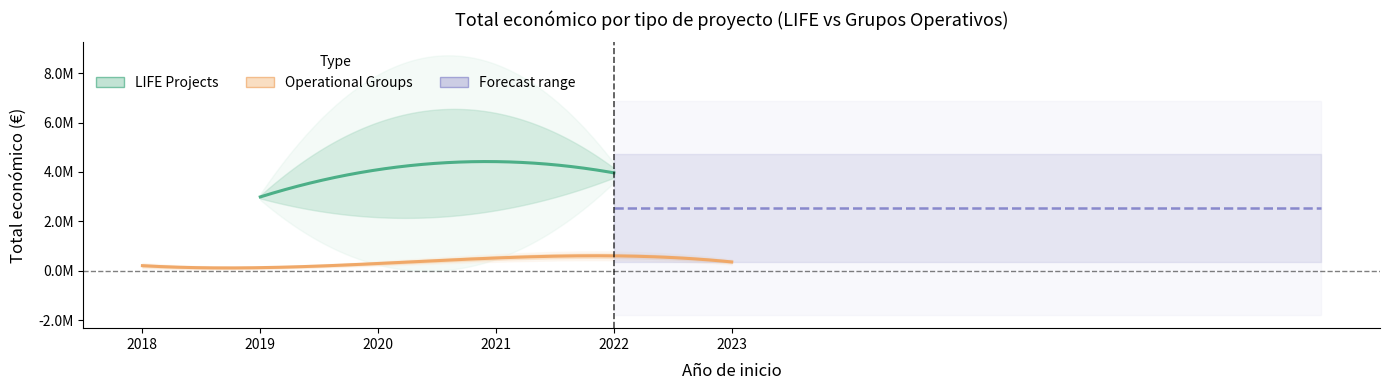

How many values are below 2926547?

7